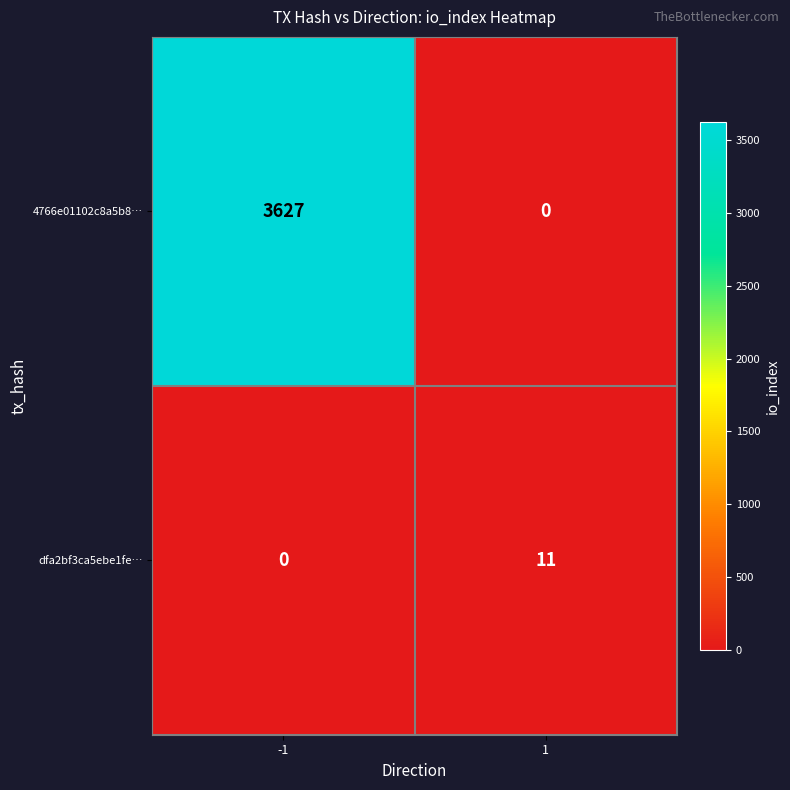

At which category is the sum across all series the highest?

-1